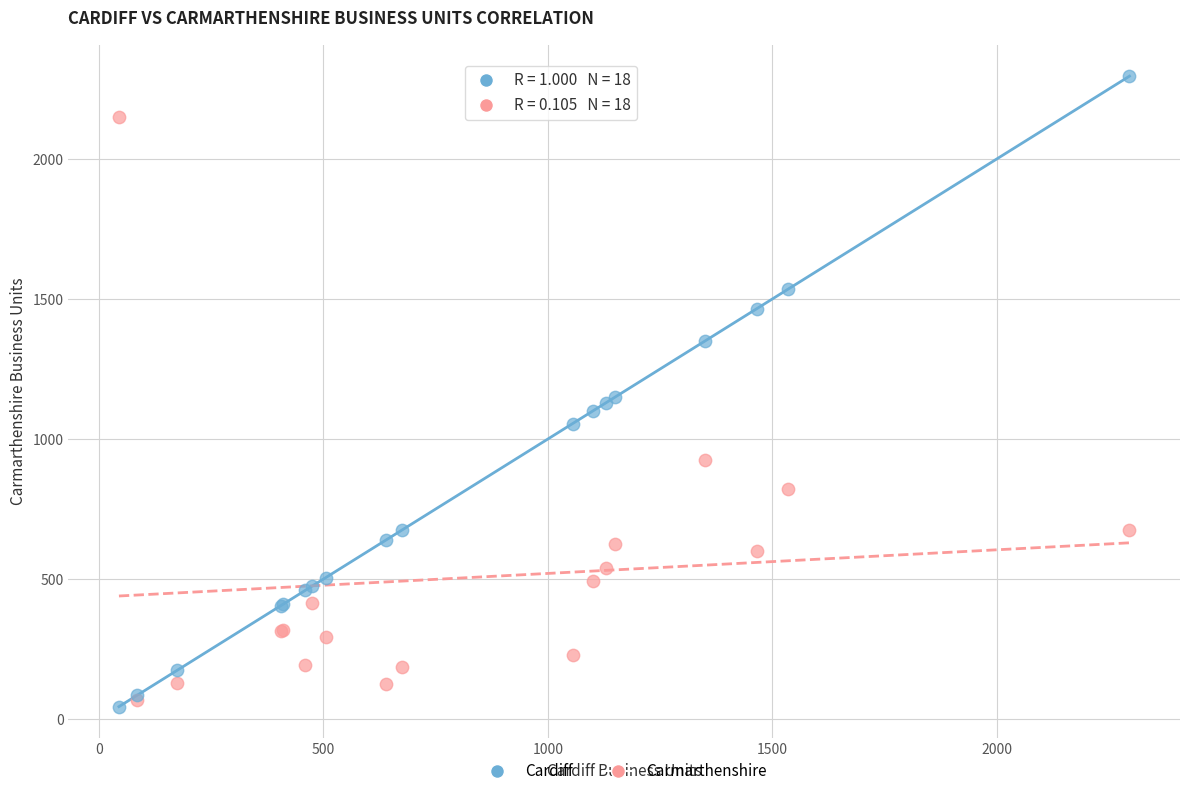

What are all the series names shown in the legend?

Cardiff, Carmarthenshire